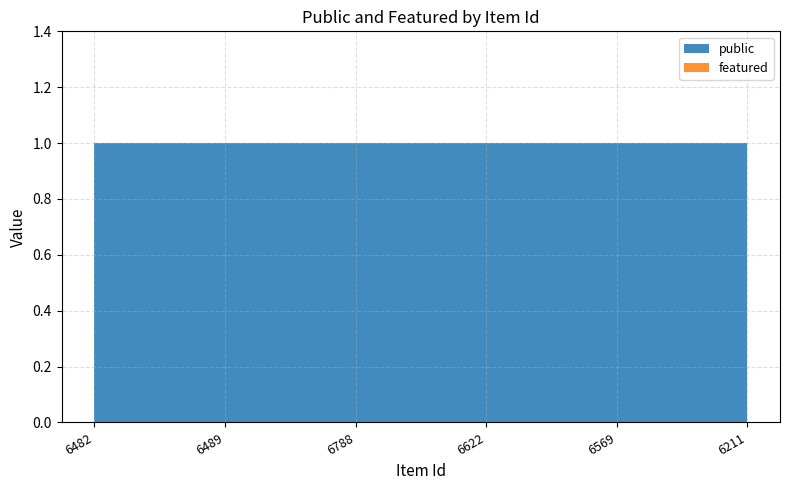

Reading left to right, what are all the values shown in this chart?

public: 1	1	1	1	1	1
featured: 0	0	0	0	0	0